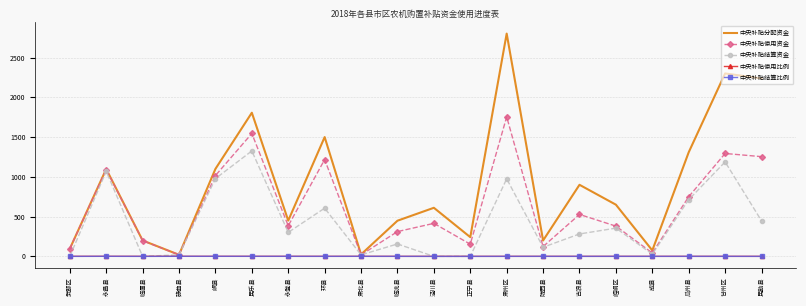

What is the difference between the highest and lowest values at 泾川县?

611.0